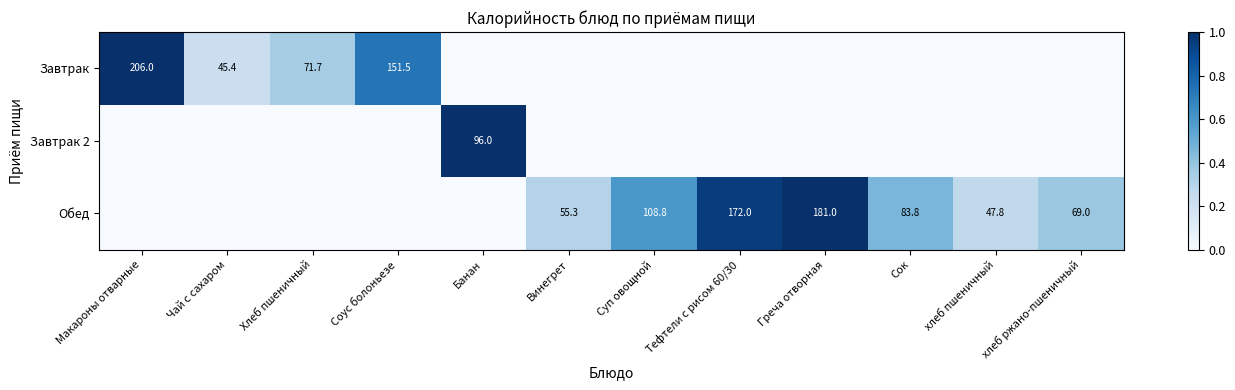

True or false: Обед has a value of 60.3 at Греча отворная.

False